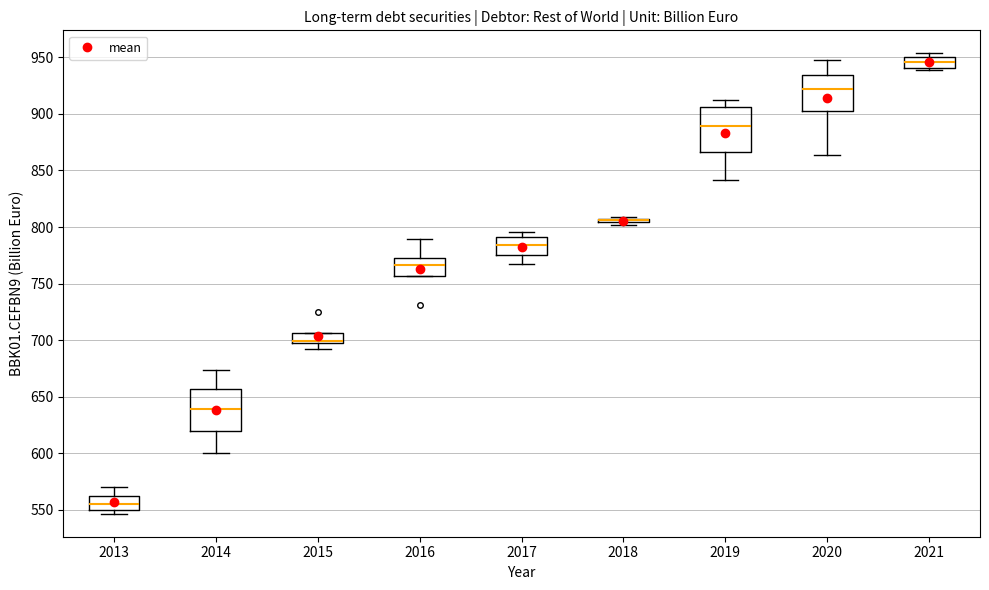

Reading left to right, read every box against the y-axis: the position of its median line, the range the box covers, and the ends of its whiskers. The values are not printed on the chart, so give them approximately, as read against the axis.

2013: median 555, box 550 to 560, whiskers 545 to 570
2014: median 640, box 620 to 655, whiskers 600 to 675
2015: median 700, box 695 to 705, whiskers 690 to 705
2016: median 765, box 755 to 775, whiskers 755 to 790
2017: median 785, box 775 to 790, whiskers 770 to 795
2018: box collapsed to a line at 805, whiskers 800 to 810
2019: median 890, box 865 to 905, whiskers 840 to 915
2020: median 920, box 900 to 935, whiskers 865 to 950
2021: median 945, box 940 to 950, whiskers 940 (just below the box's lower edge) to 955